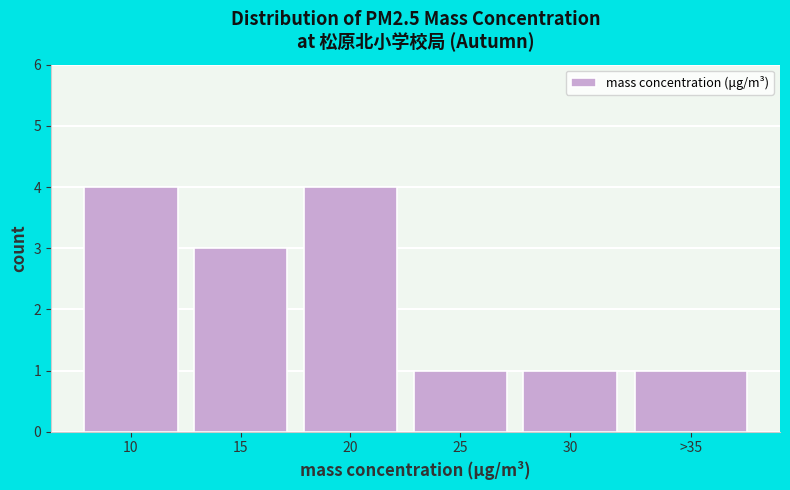

Reading left to right, what are all the values shown in this chart?

4	3	4	1	1	1